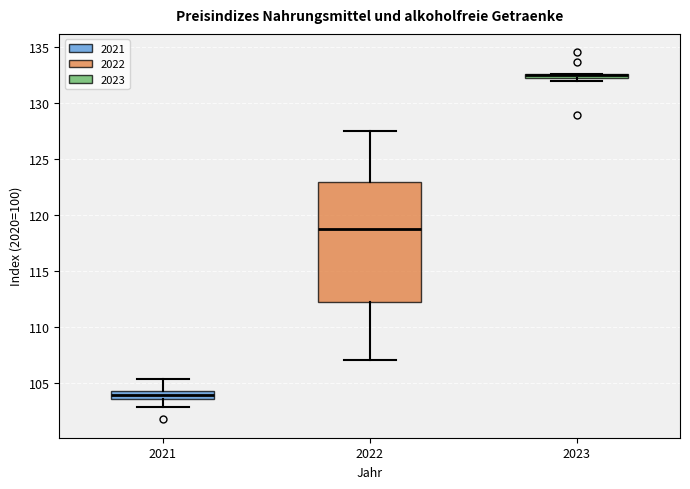

Comparing the boxes themselves (not the whiskers), which one is the tallest?

2022